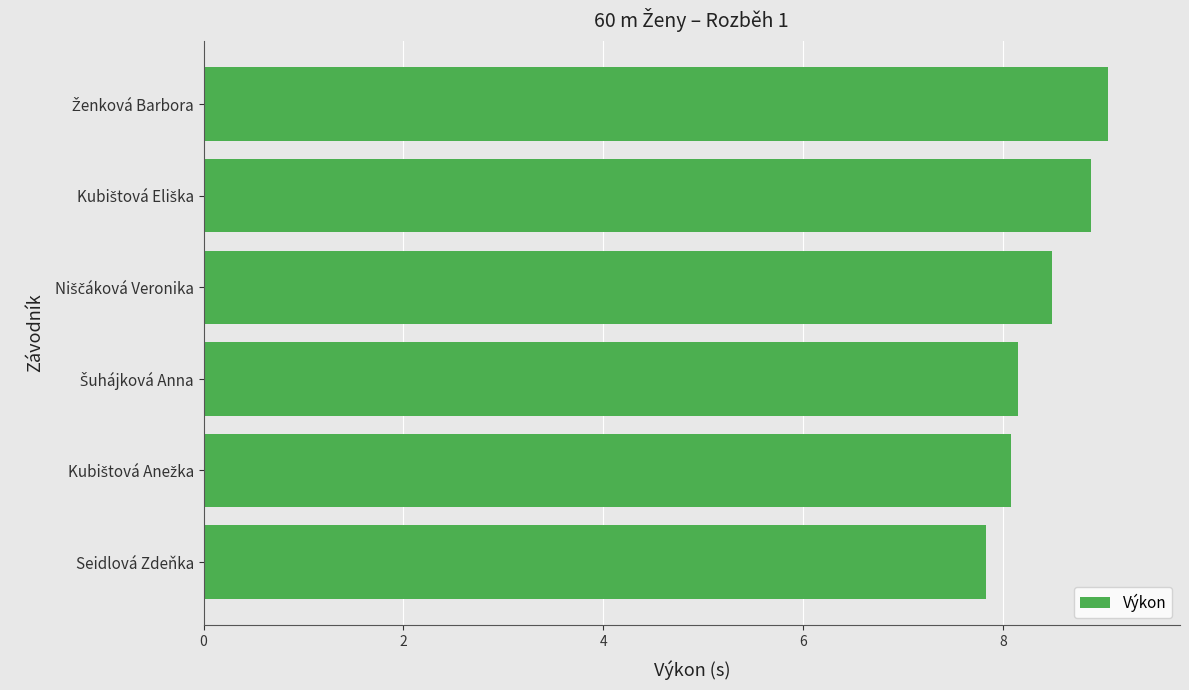

What is the average value?

8.4